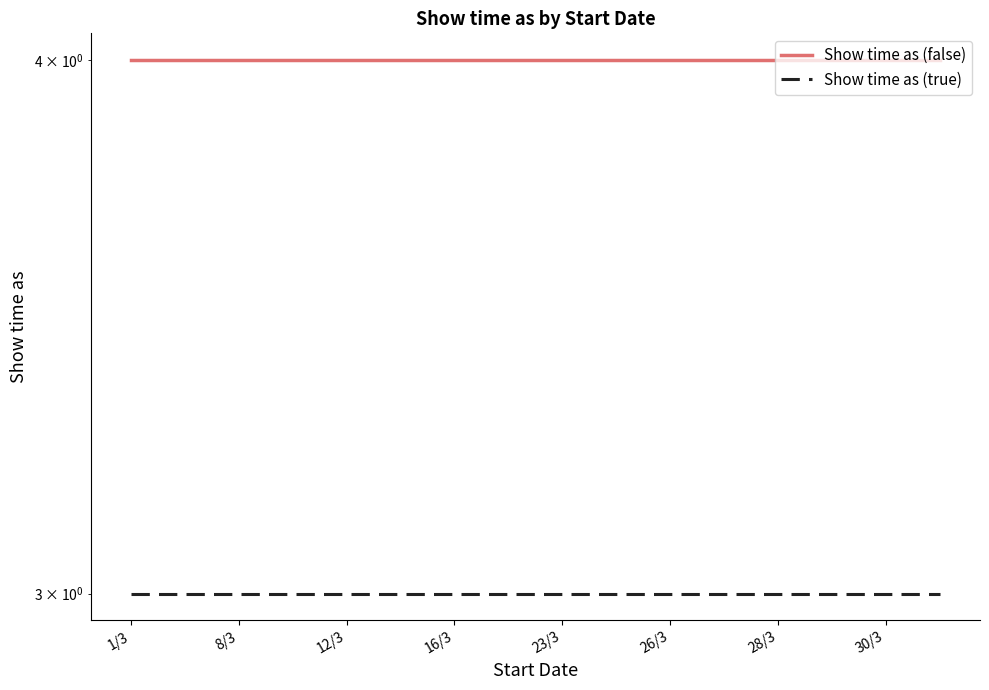

Rank the series at 30/3 from highest to lowest value.

Show time as (false), Show time as (true)